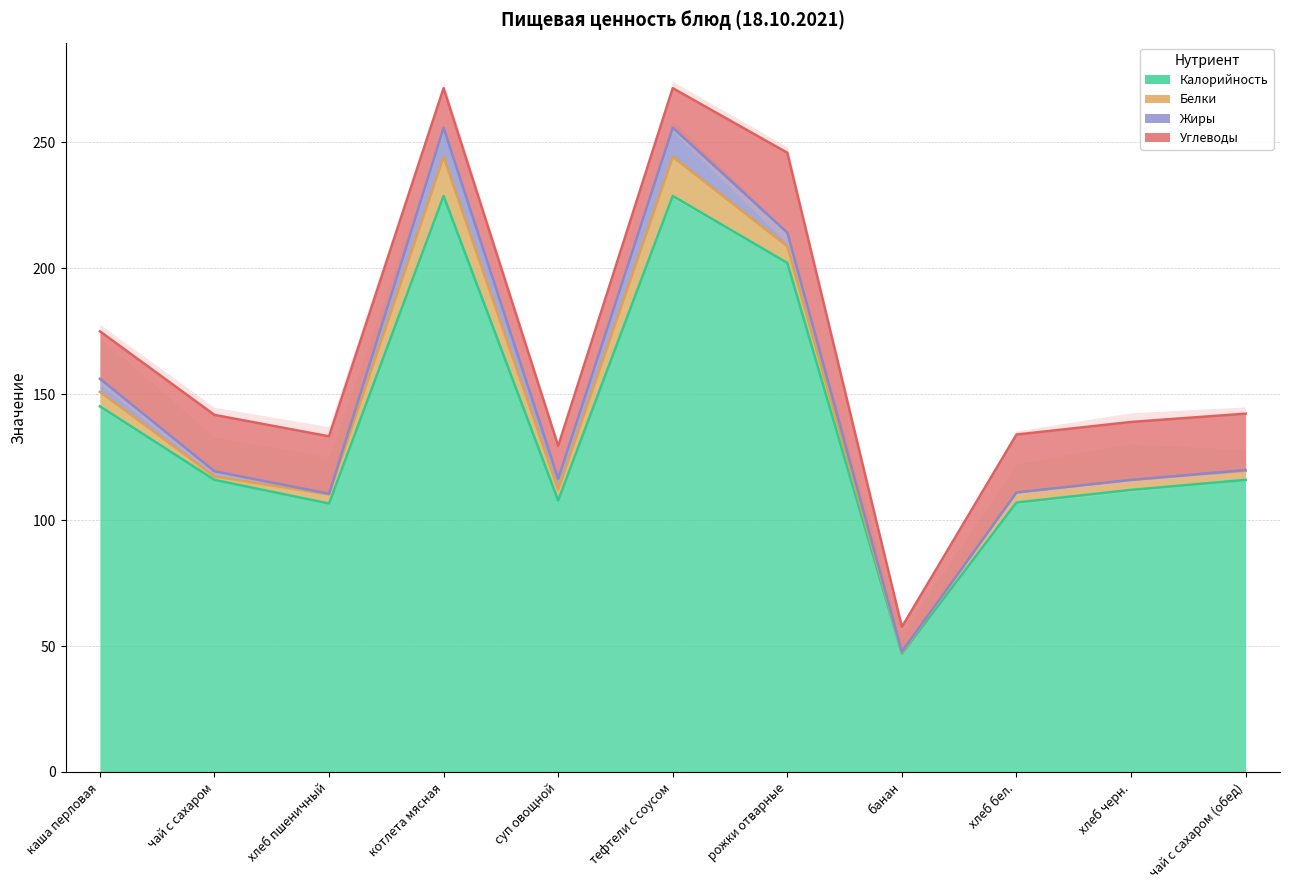

How many categories are shown in the chart?

11